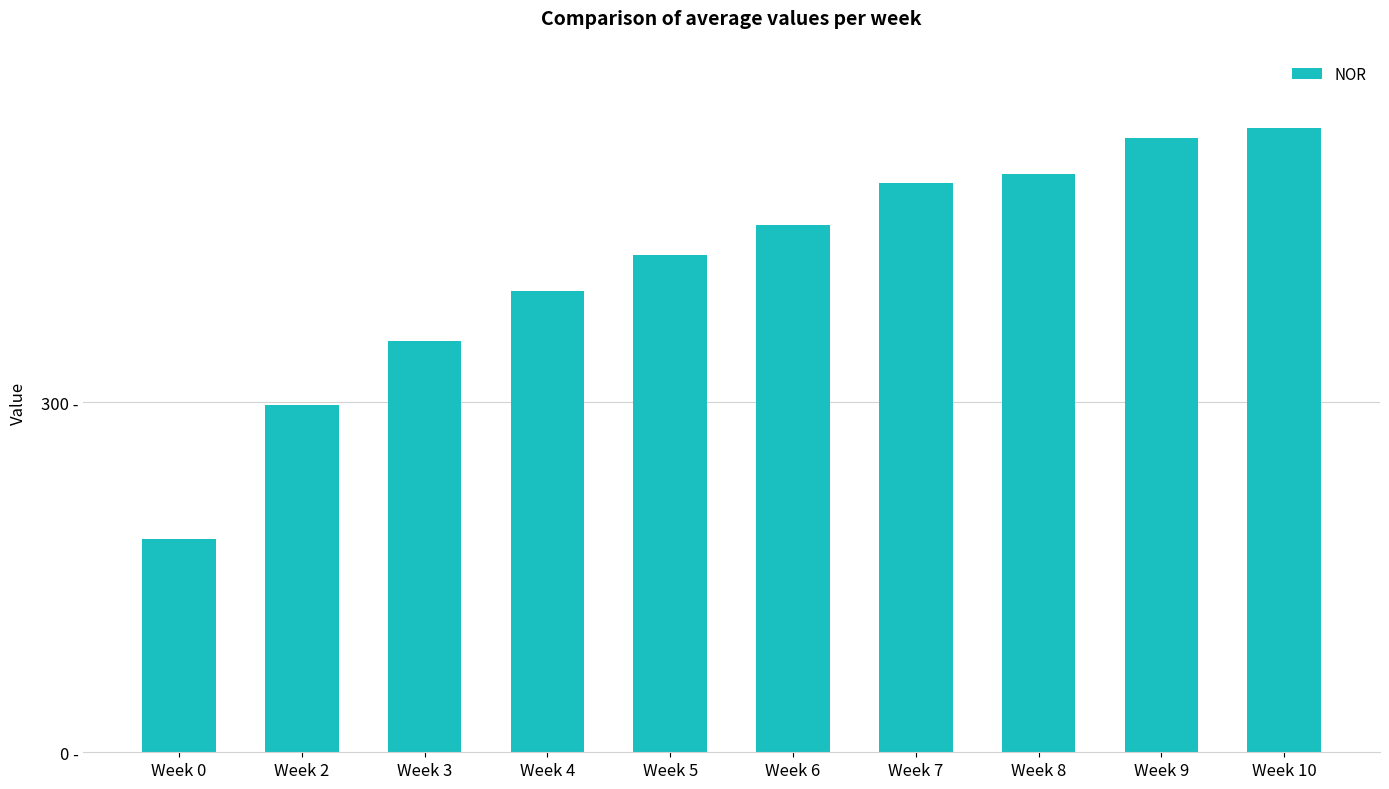

Does the chart contain any negative values?

No